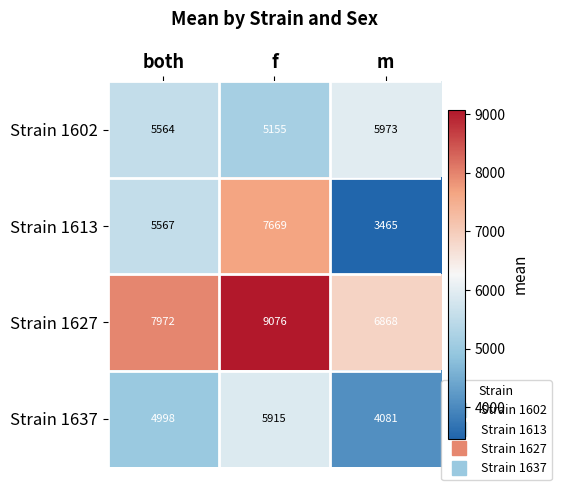

Between f and m, which series saw the biggest shift?

Strain 1613